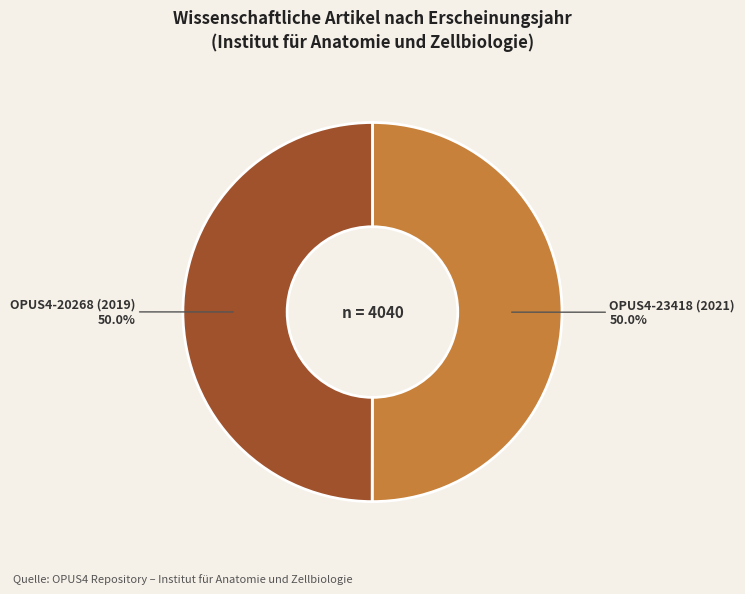

How many slices are in this pie chart?

2